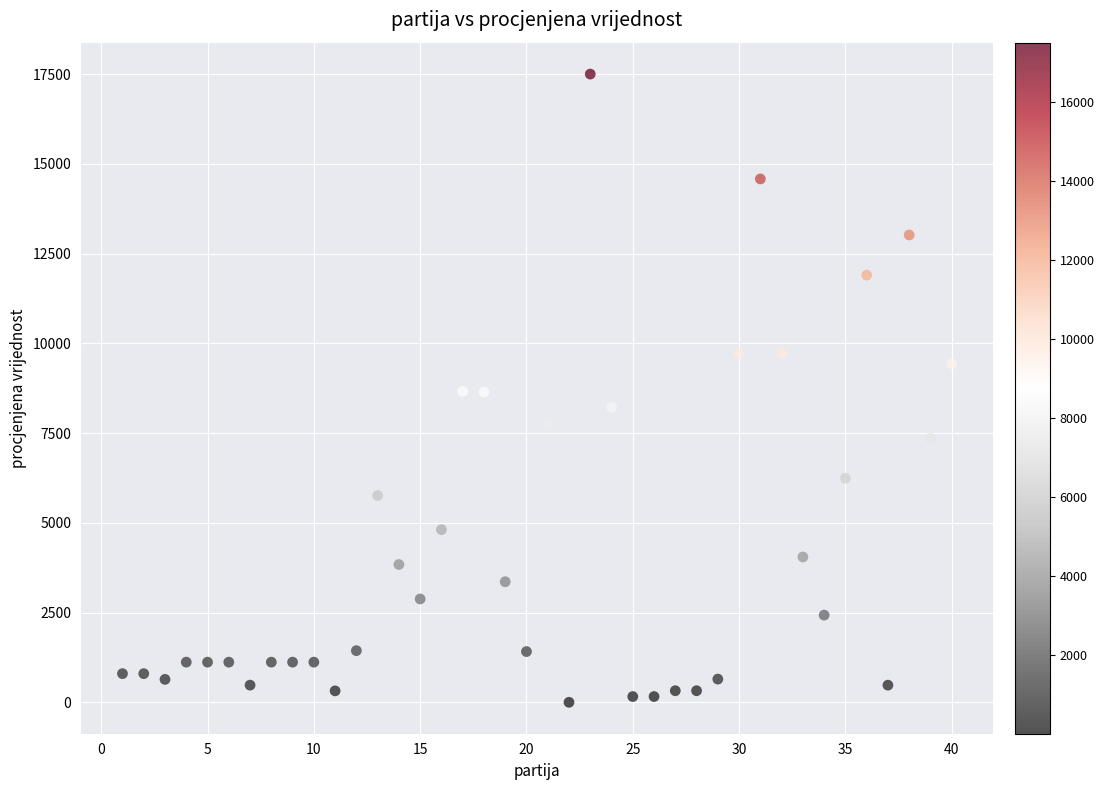

What is the range of X values (max minus min)?

39.0